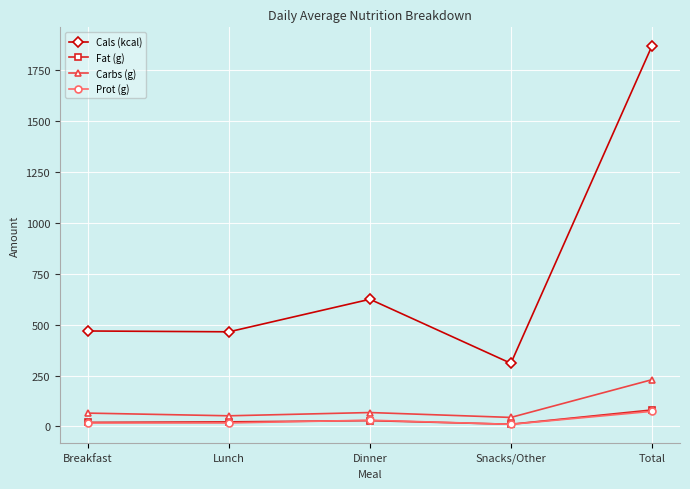

What are all the series names shown in the legend?

Cals (kcal), Fat (g), Carbs (g), Prot (g)